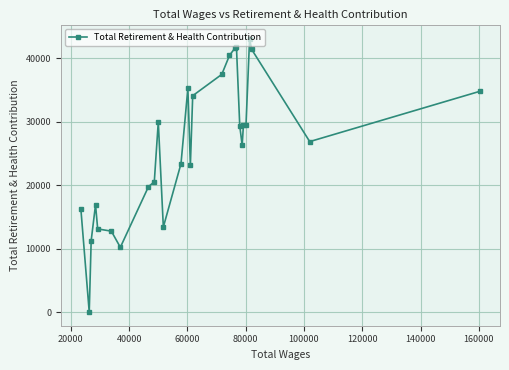

What is the average value?

26011